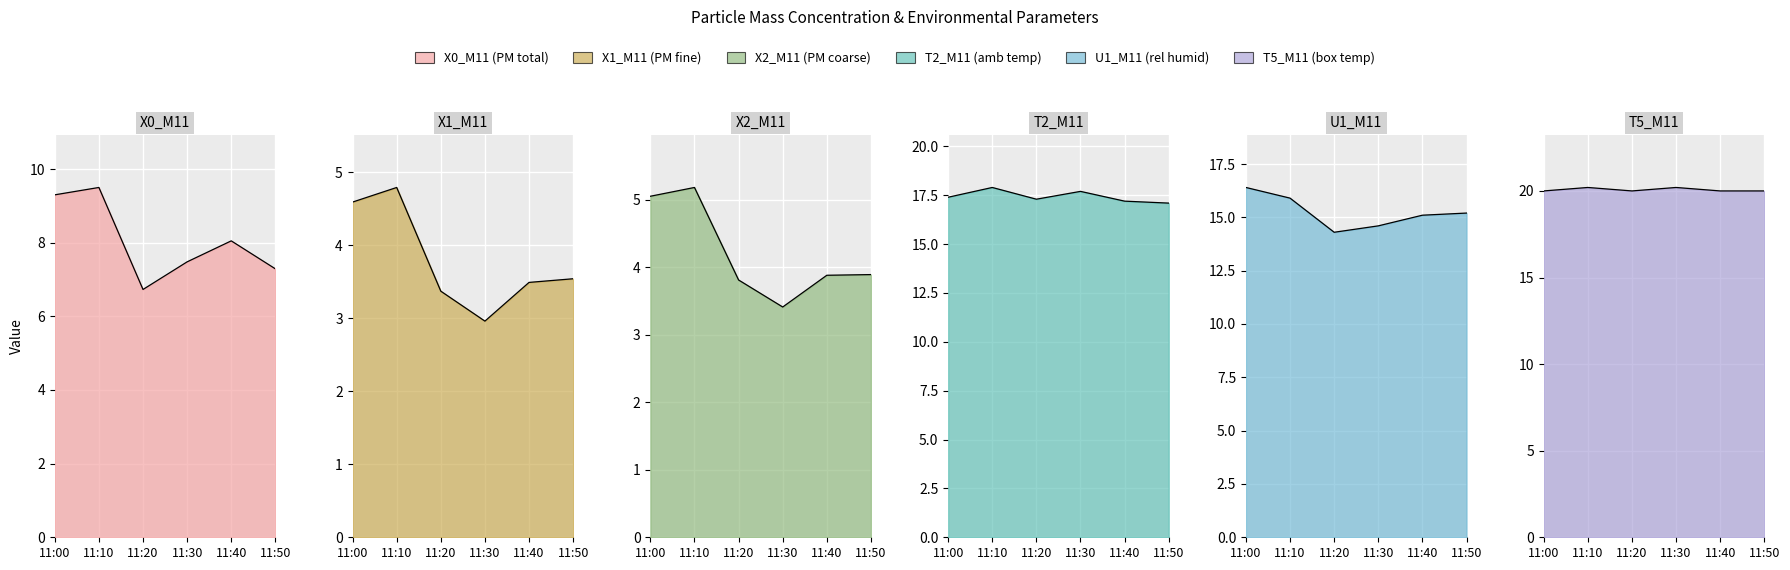

What is the difference between the T2_M11 (amb temp) values at 11:10 and 11:30?

0.2